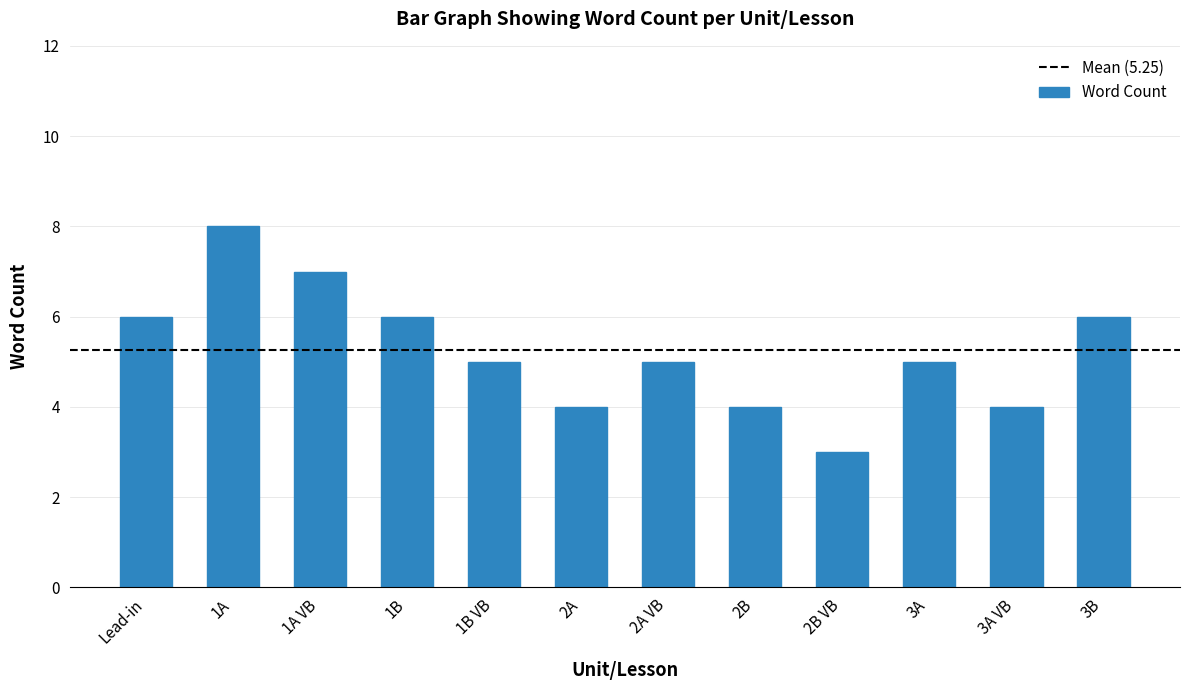

What is the approximate value at 3A VB?

4